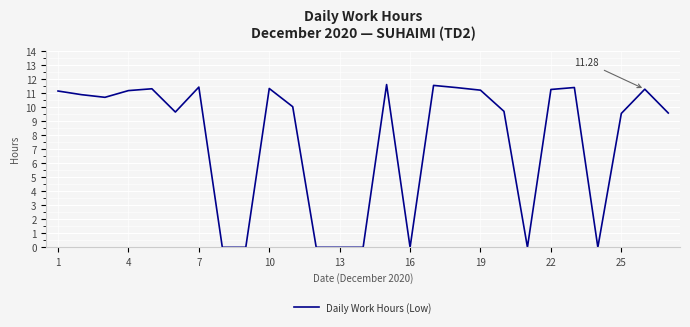

What is the difference between the maximum and minimum values?

11.6